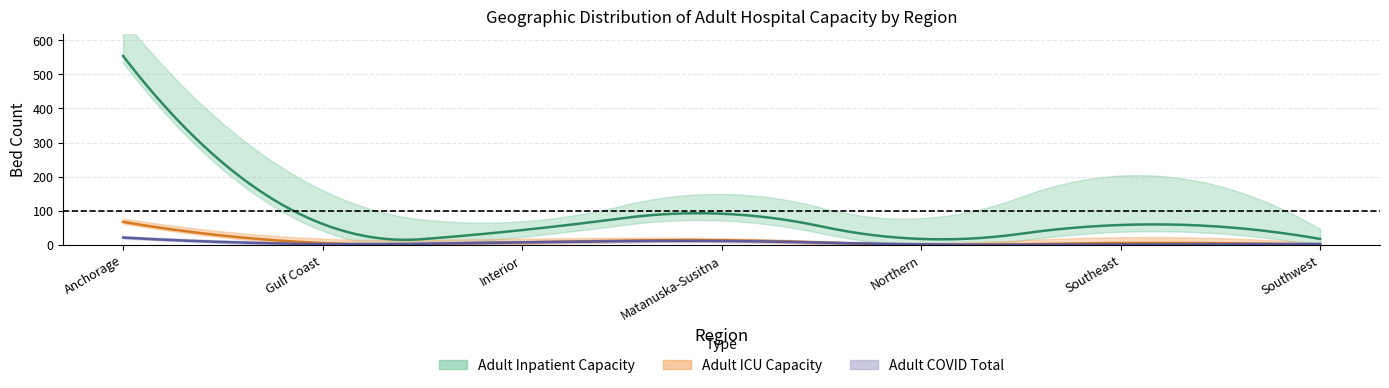

True or false: Adult COVID Total has more than 2 points higher than both neighbors.

False